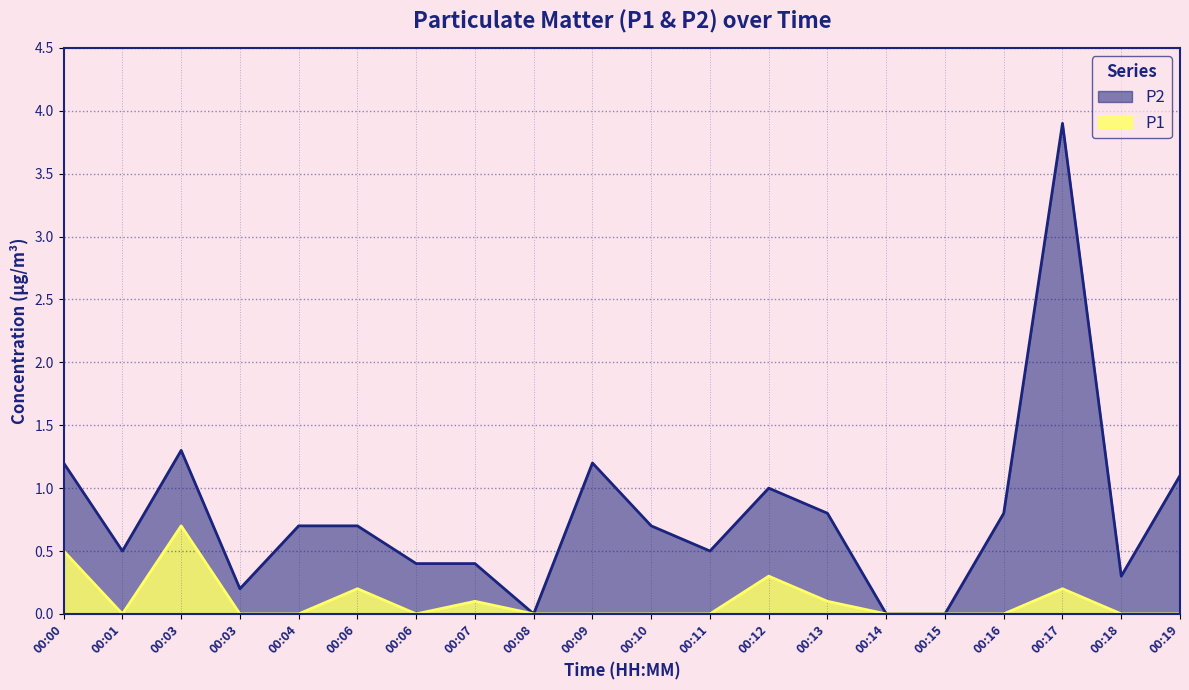

How many lines are shown in the chart?

2